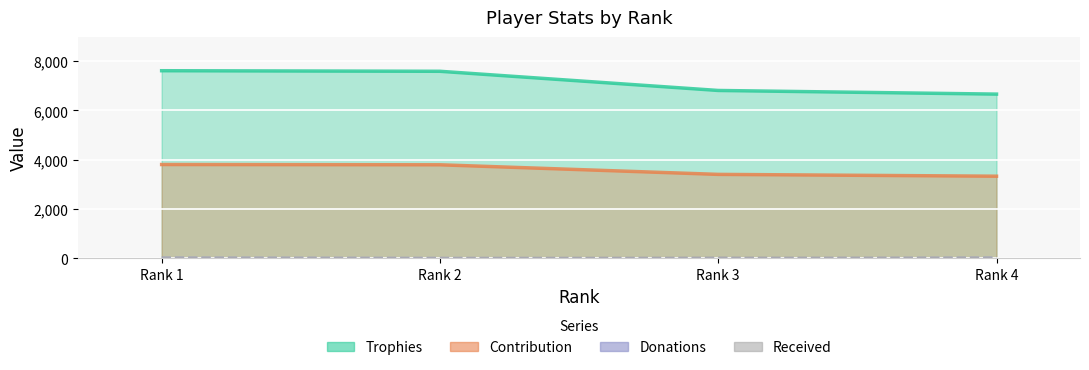

What are all the series names shown in the legend?

Trophies, Contribution, Donations, Received